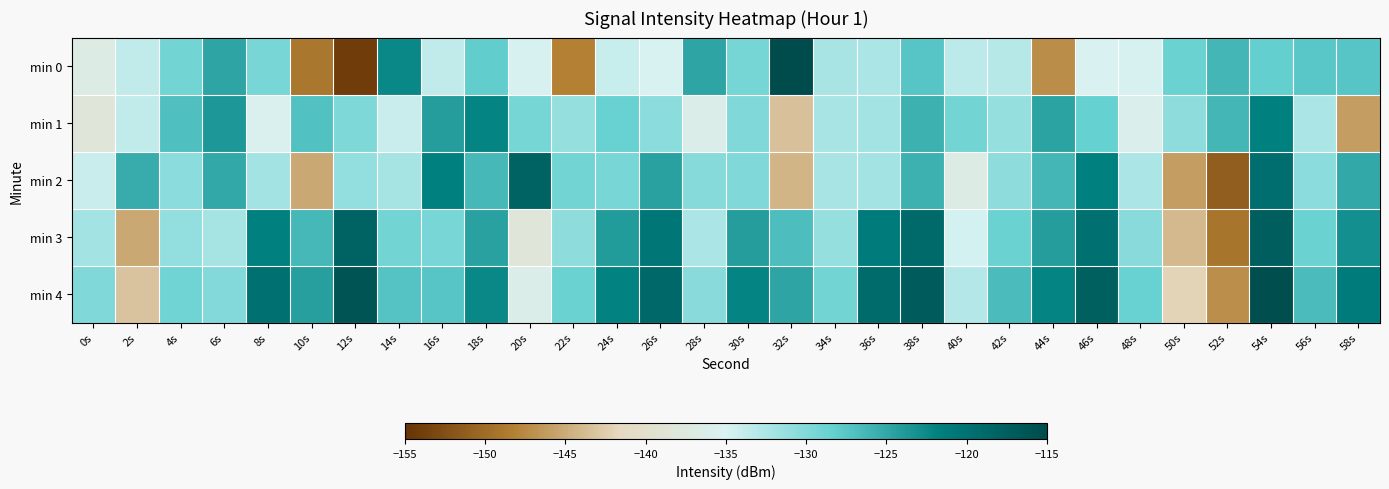

What is the maximum value shown in the chart?

-115.1